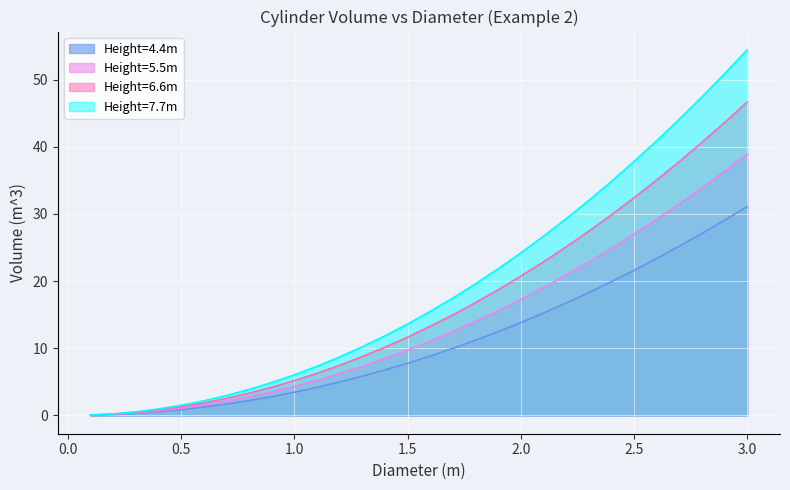

What is the total value across all series at 2.4?

109.5